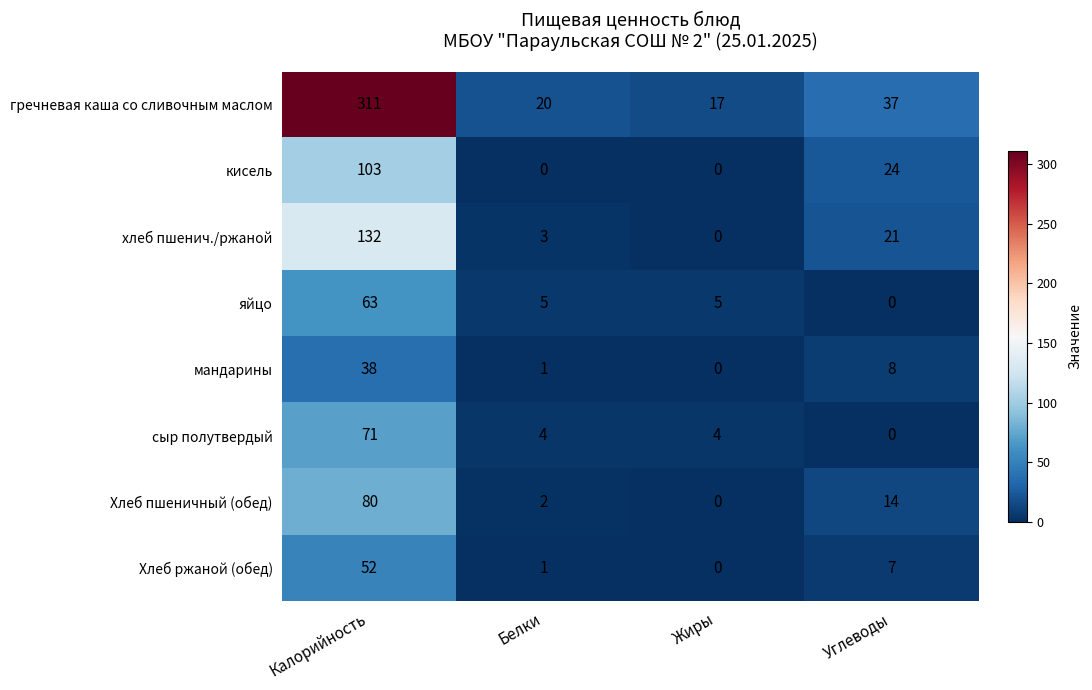

At how many categories does at least one series exceed 114?

1